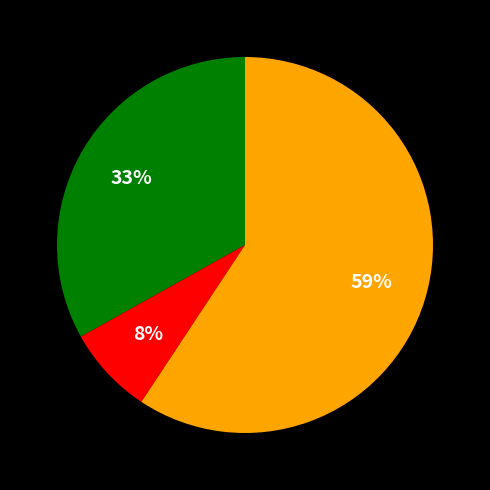

To the nearest percent, what is the average slice percentage?

33%